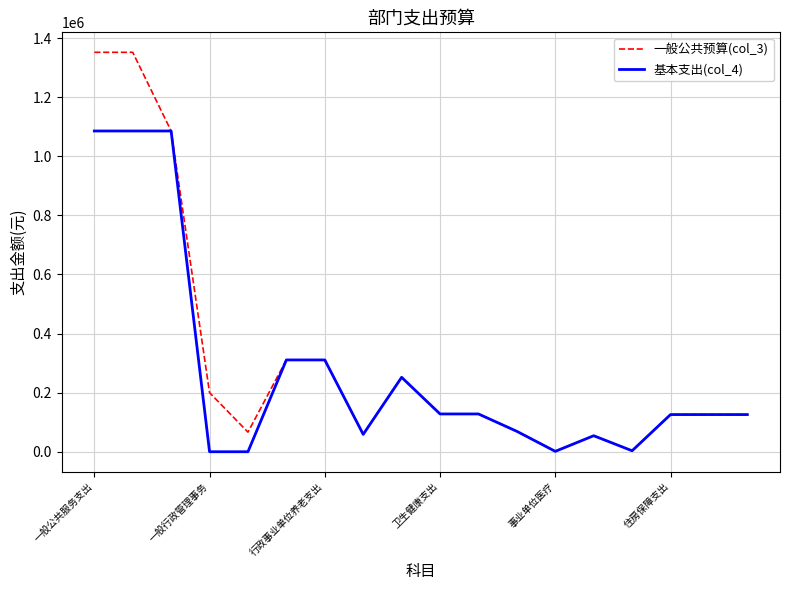

Which series has the largest range (max minus min)?

一般公共预算(col_3)